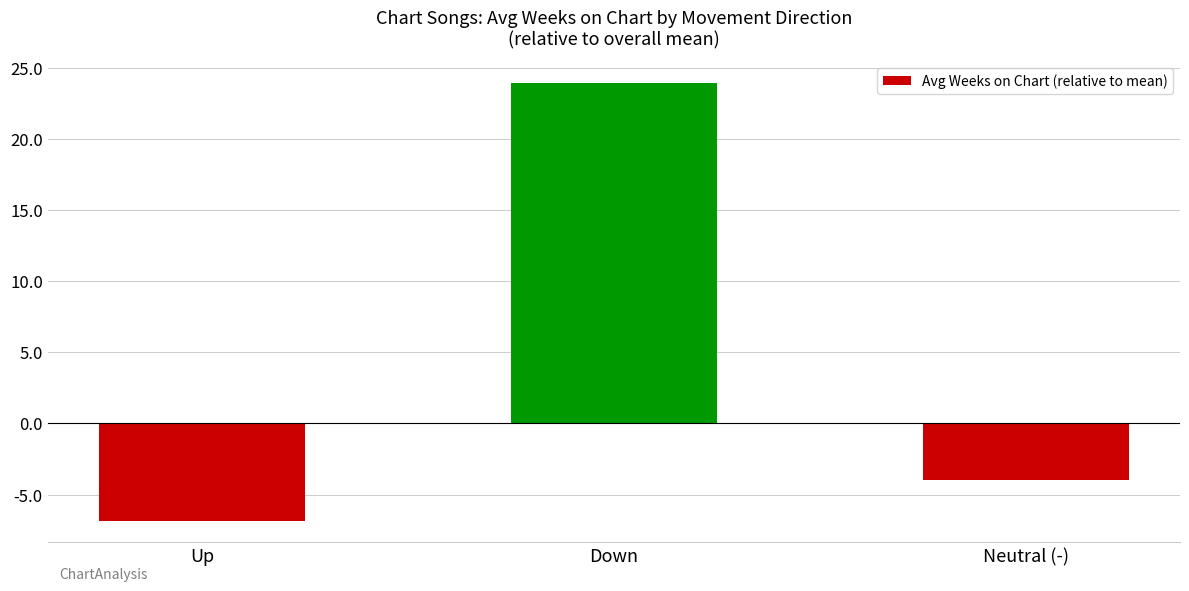

The value at Neutral (-) is -4.0. True or false?

True